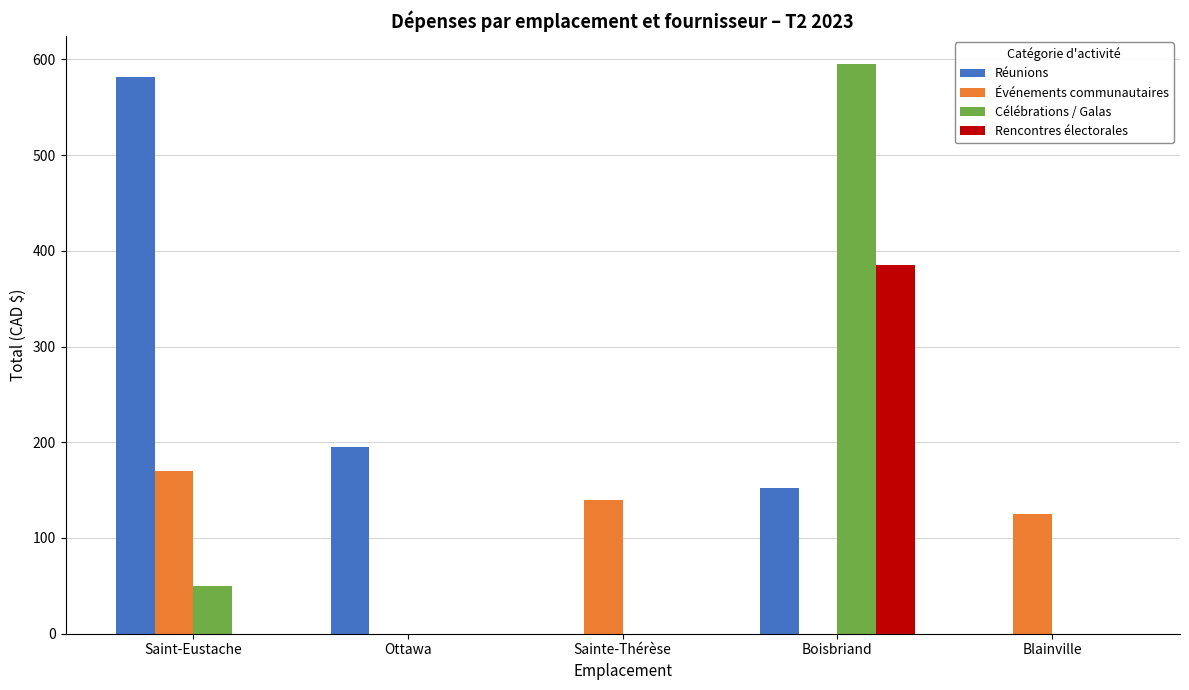

The value of Événements communautaires at Sainte-Thérèse is 140.0. True or false?

True